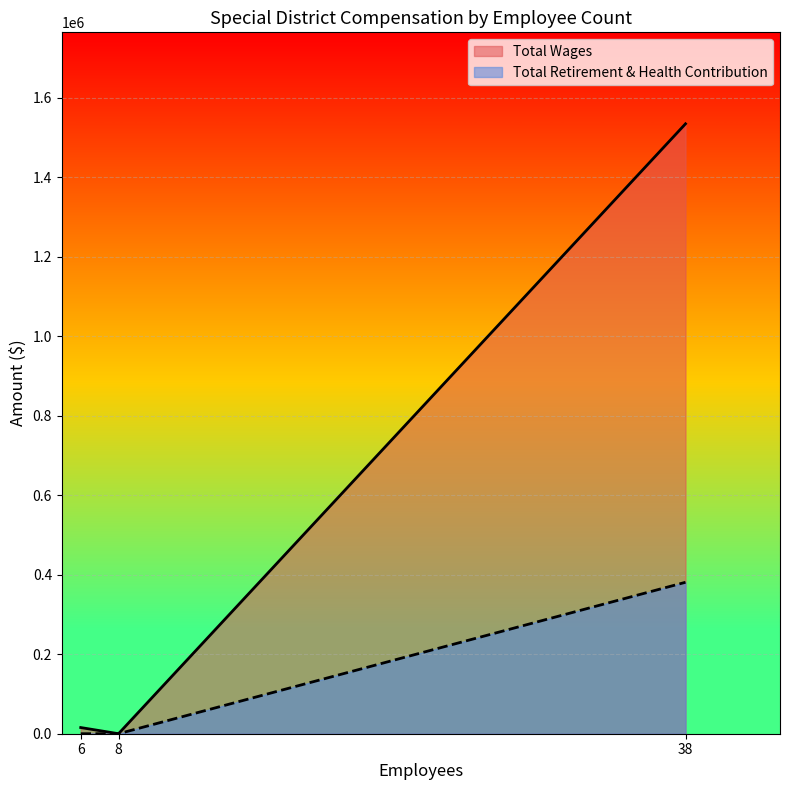

Reading right to left, transcribe all the data shown in this chart.

Total Wages: 8=0	6=15543	38=1533942
Total Retirement & Health Contribution: 8=0	6=0	38=380891